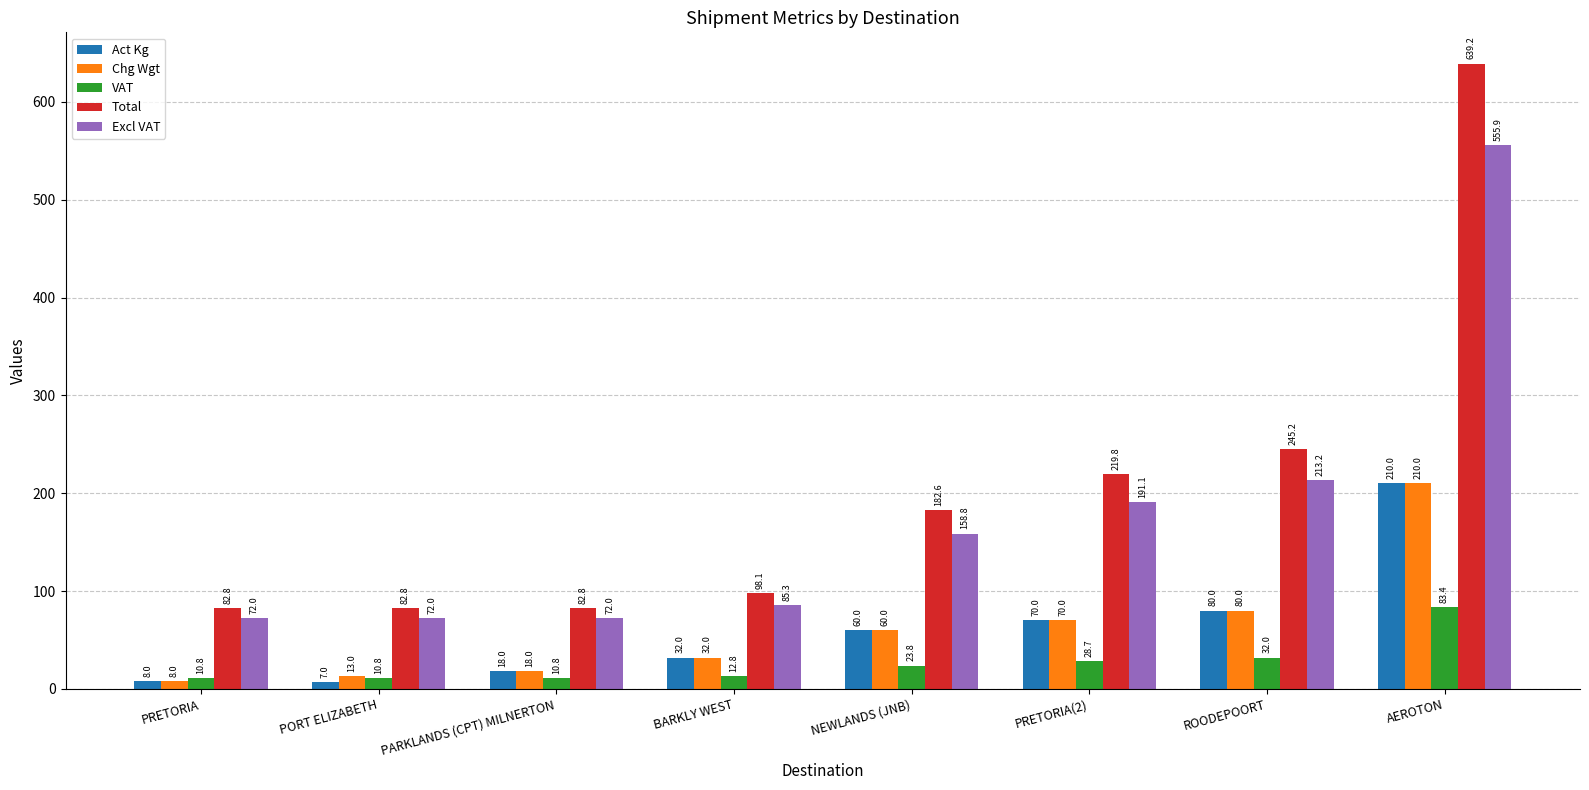

How many series are shown in this chart?

5